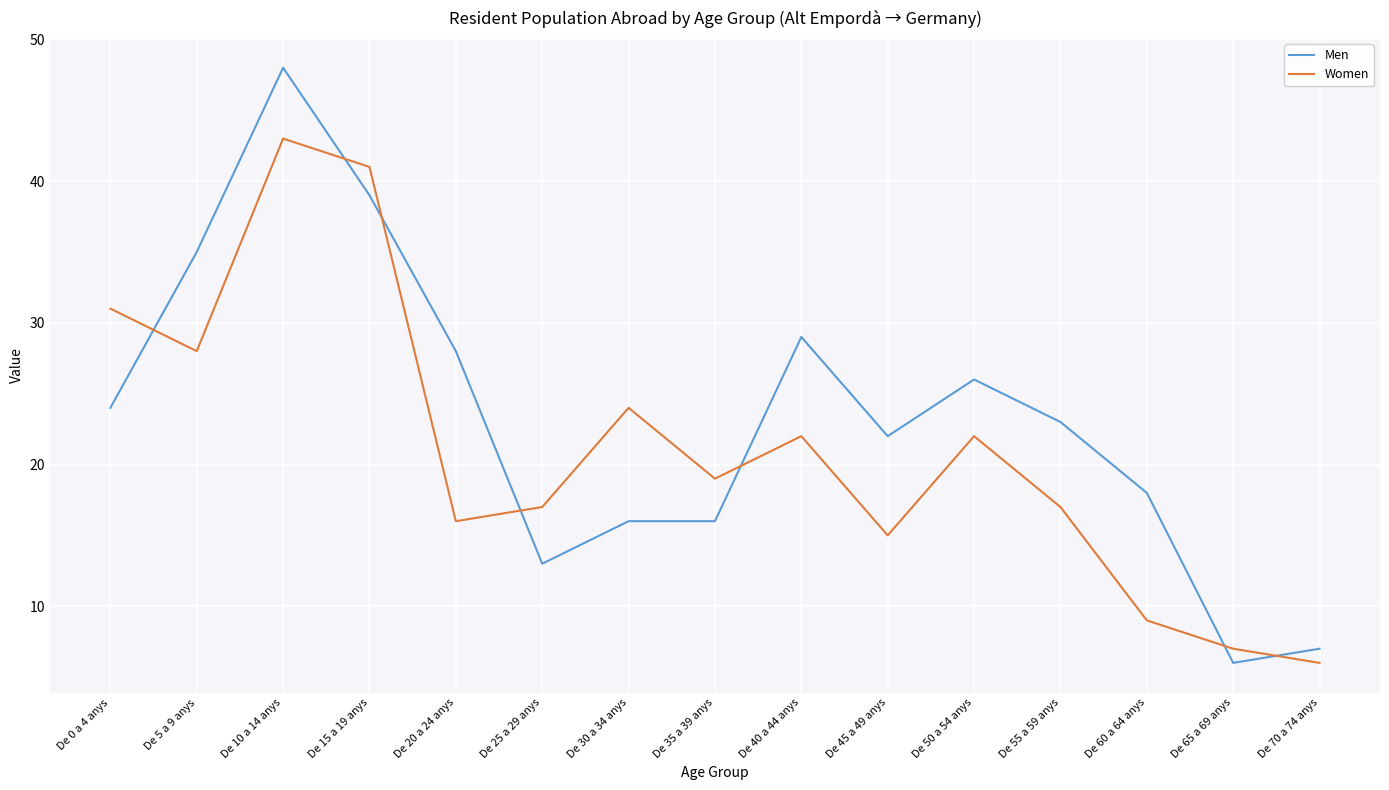

Which category has the lowest value in the Women series?

De 70 a 74 anys